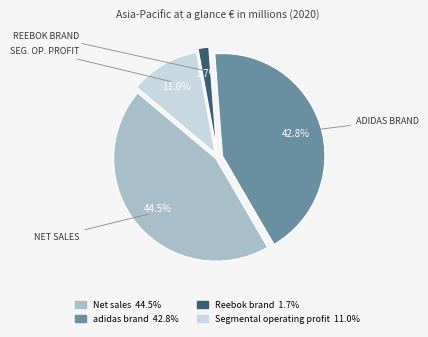

How many slices are in this pie chart?

4